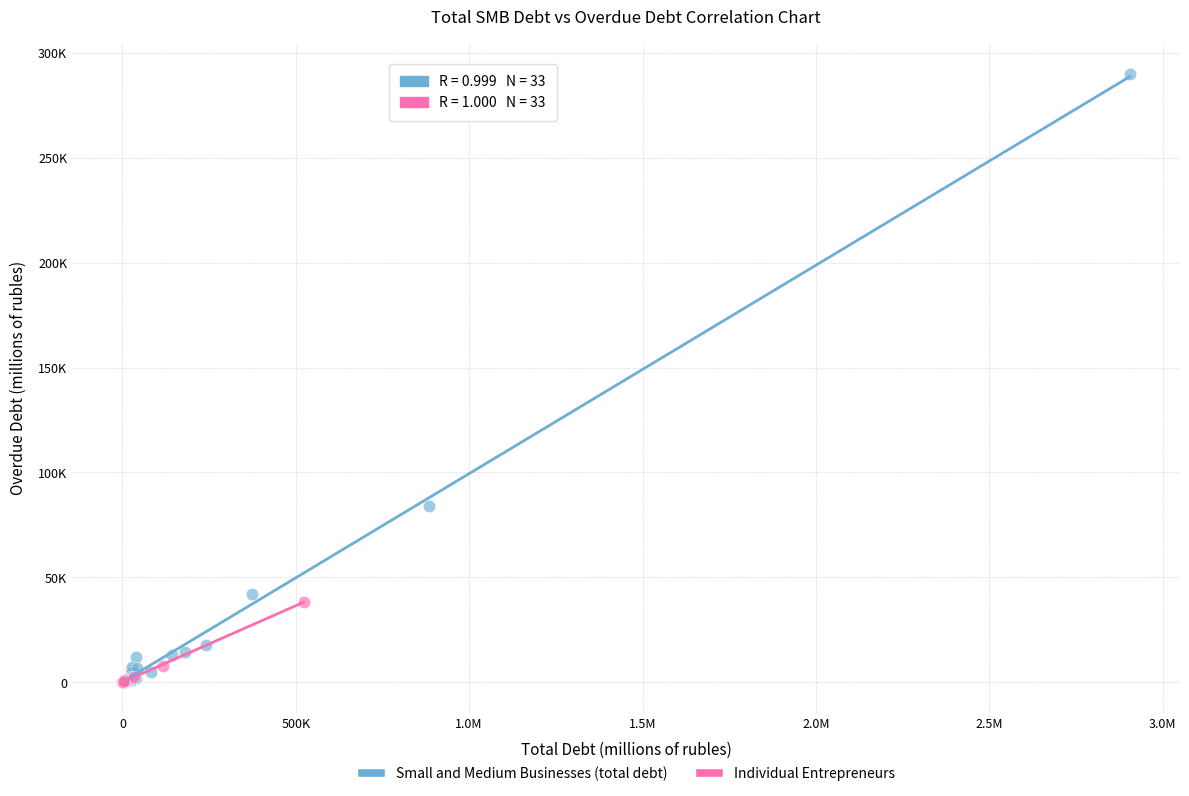

What are all the series names shown in the legend?

Small and Medium Businesses (total debt), Individual Entrepreneurs